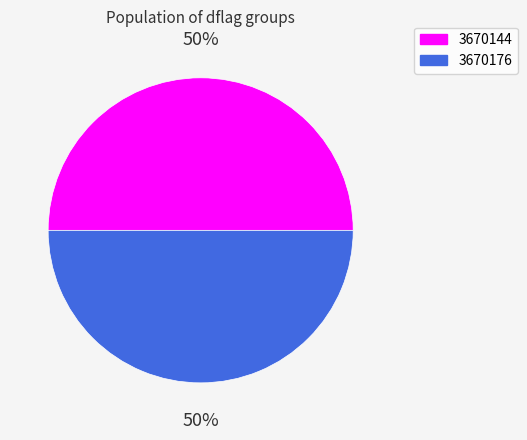

Do 3670176 and 3670144 together represent more than half of the pie?

Yes